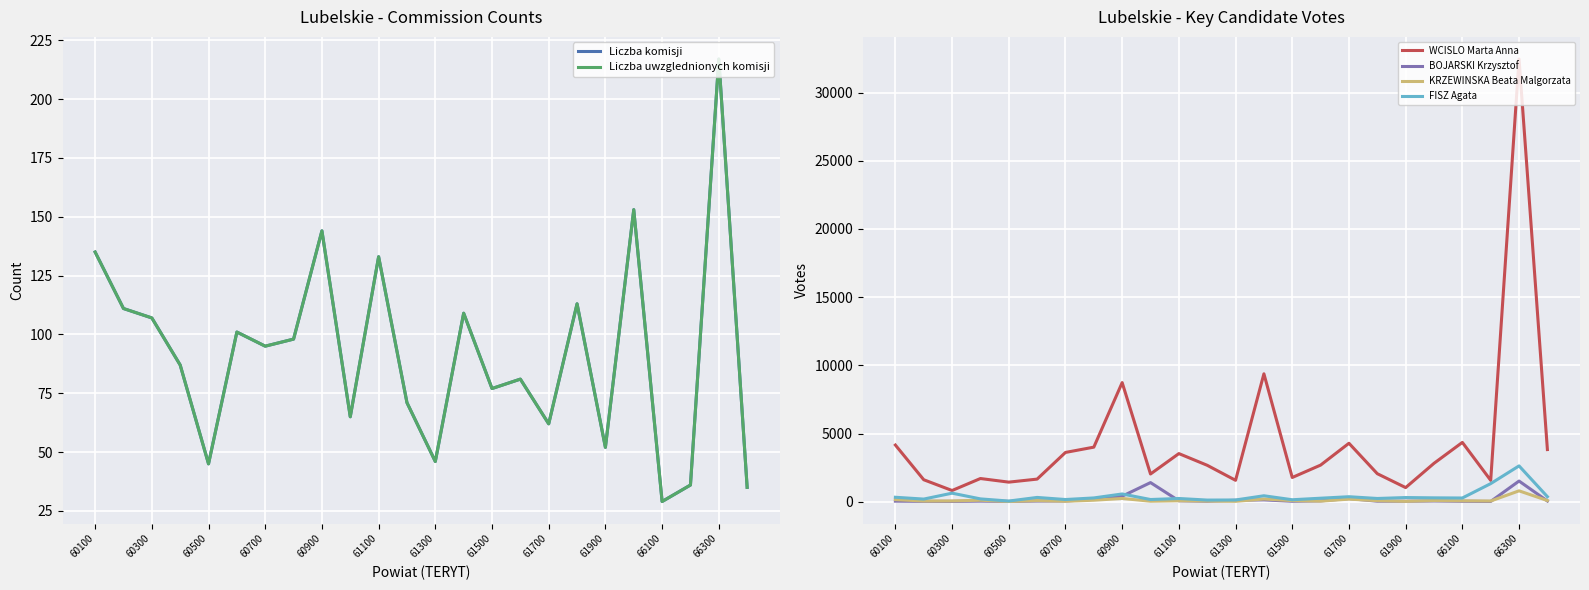

Read the FISZ Agata value at 61900.

305